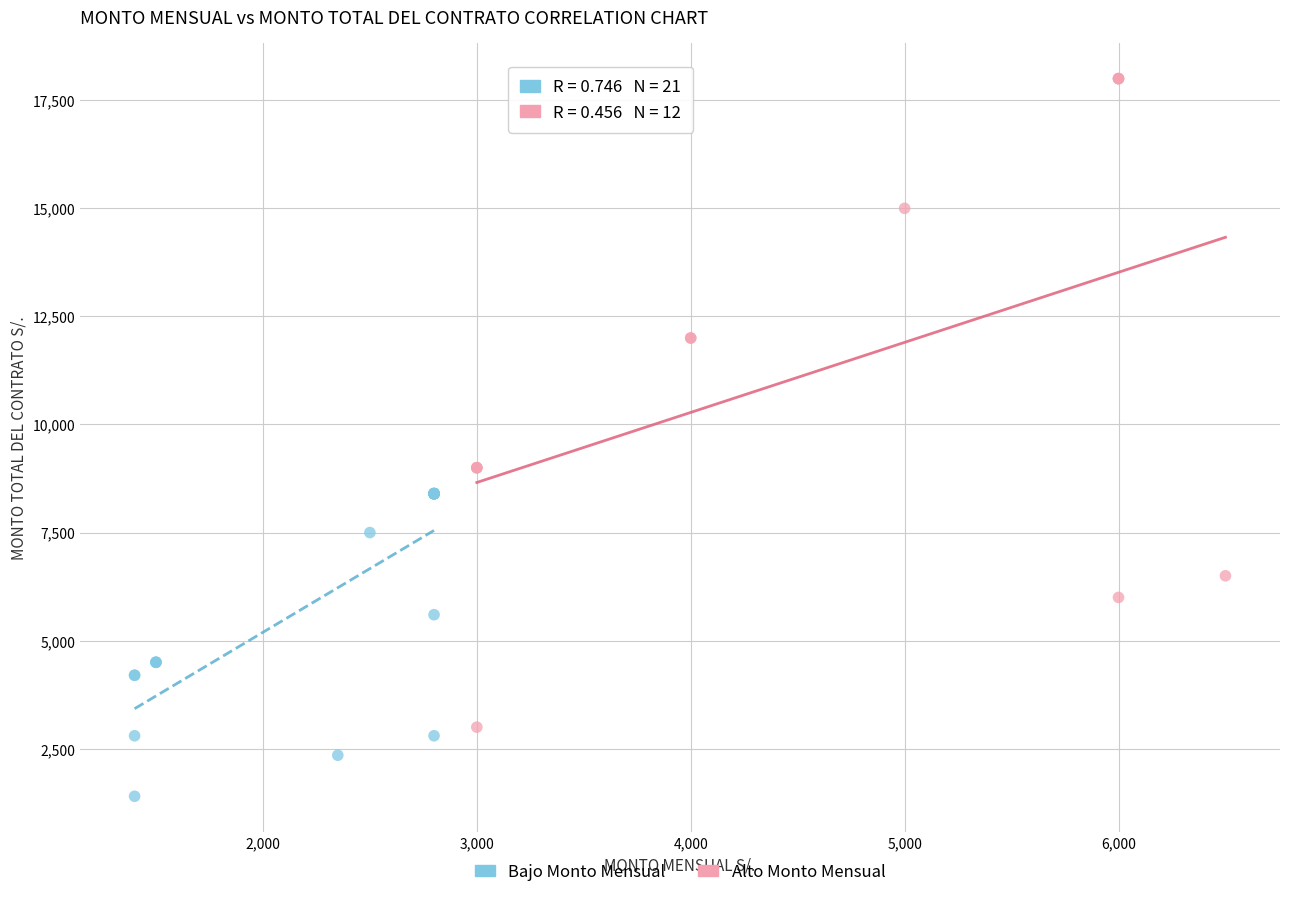

Which series reaches the minimum Y coordinate?

Bajo Monto Mensual